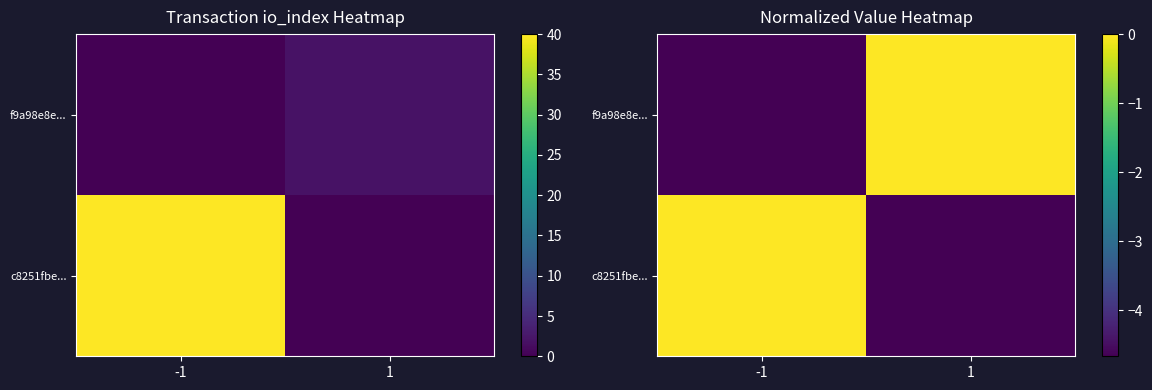

What is the total value across all series at -1?

-4.7